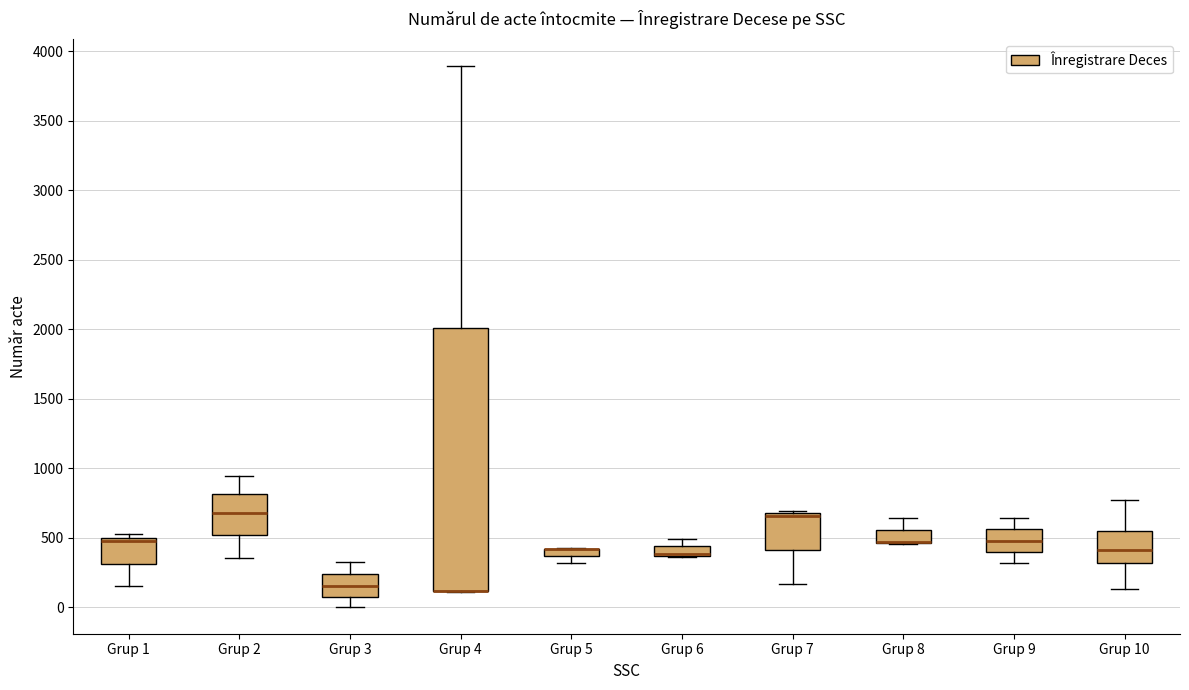

Where is the upper edge of the box for Grup 8 on the y-axis? The values are not printed on the chart, so give them approximately, as read against the axis.

550